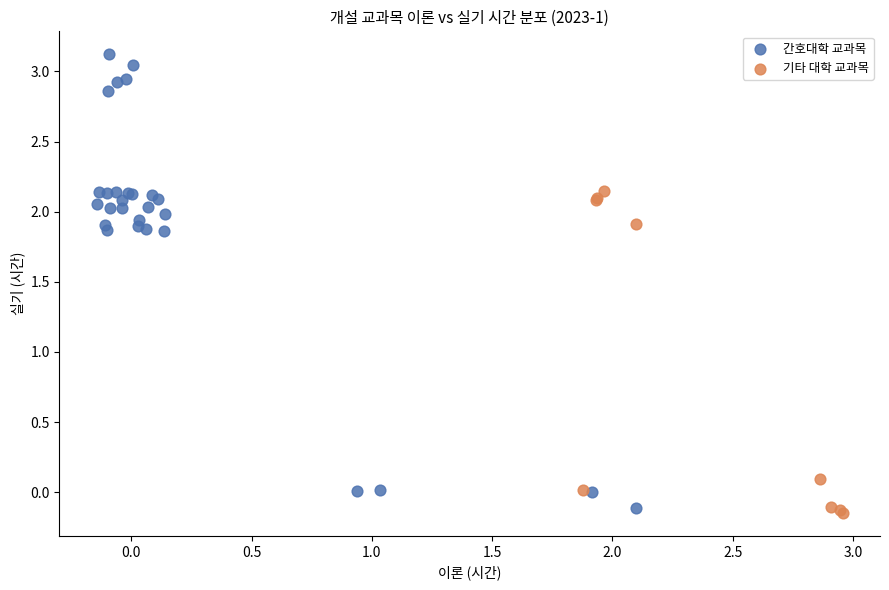

Which series has the widest spread of Y values?

간호대학 교과목